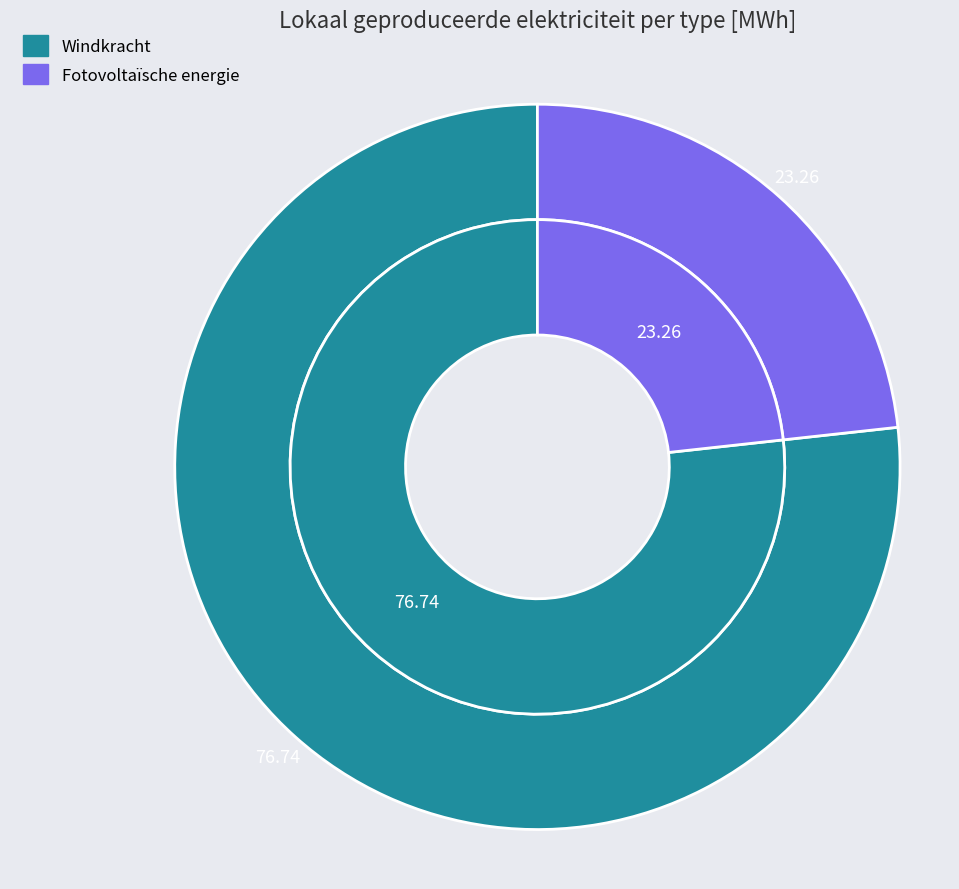

Is it true that Overige is 0% of the pie?

True